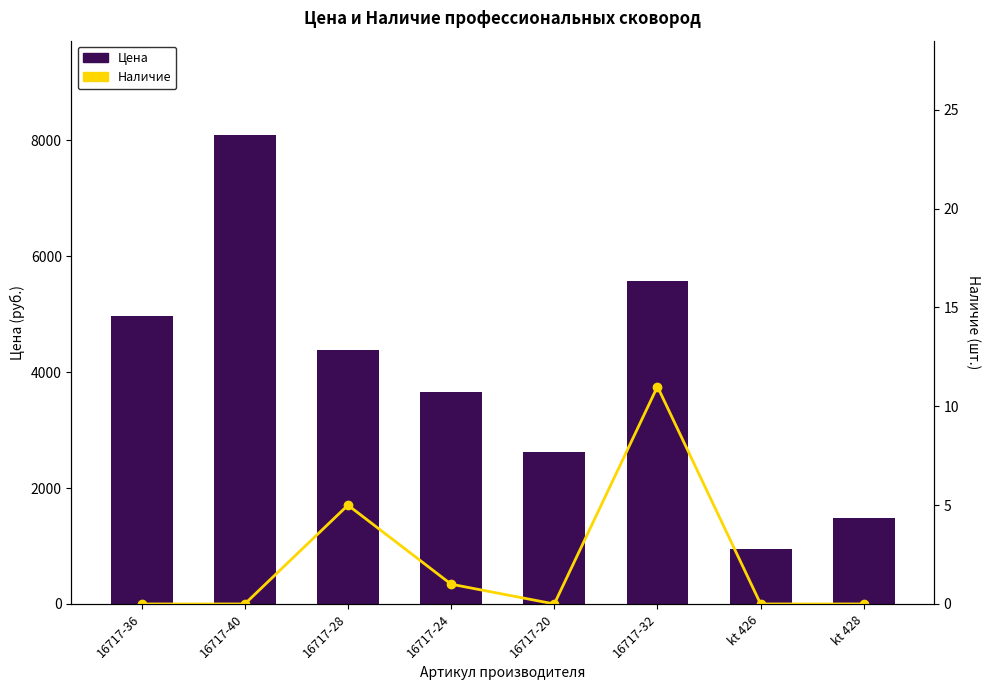

Reading left to right, extract all data points from this chart.

Цена: 4964	8099	4387	3655	2619	5569	945	1486
Наличие: 0	0	5	1	0	11	0	0